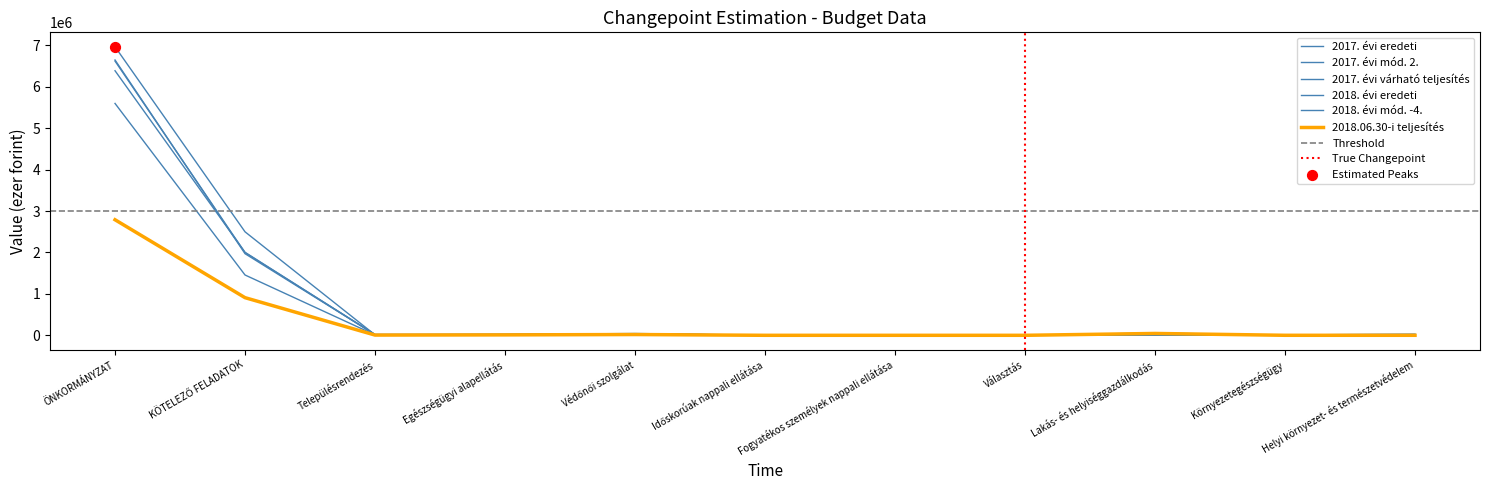

At which category is the sum across all series the highest?

ÖNKORMÁNYZAT